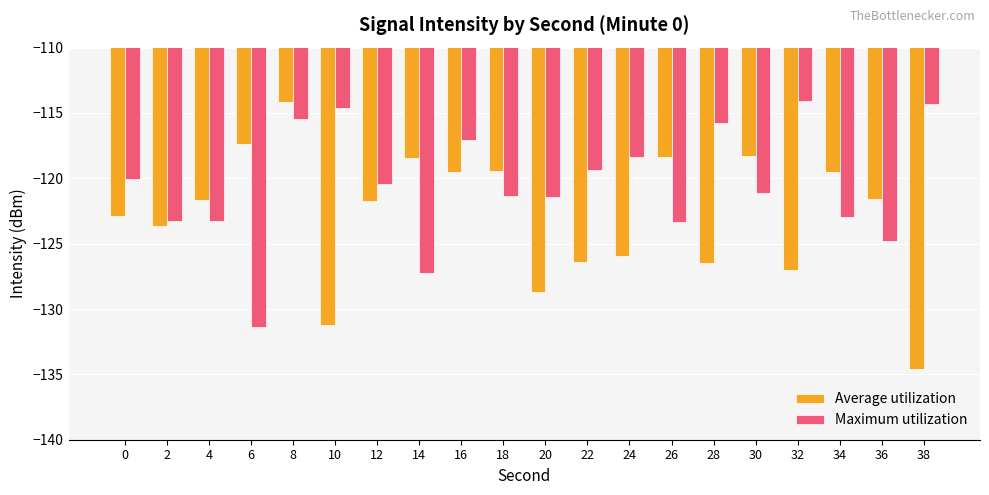

The value of Average utilization at 32 is -36.7. True or false?

False